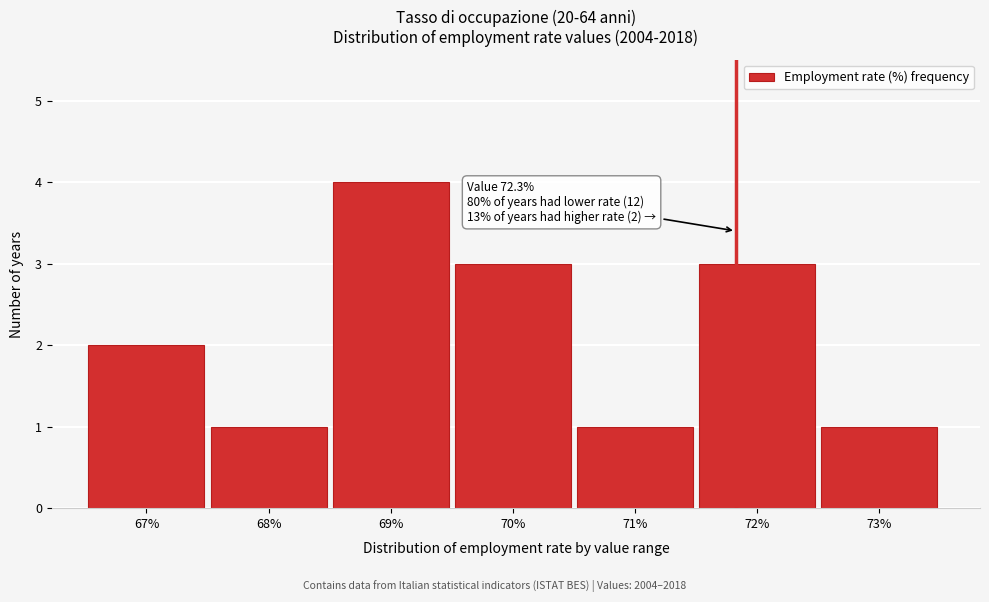

Reading right to left, transcribe all the data shown in this chart.

73%=1	72%=3	71%=1	70%=3	69%=4	68%=1	67%=2